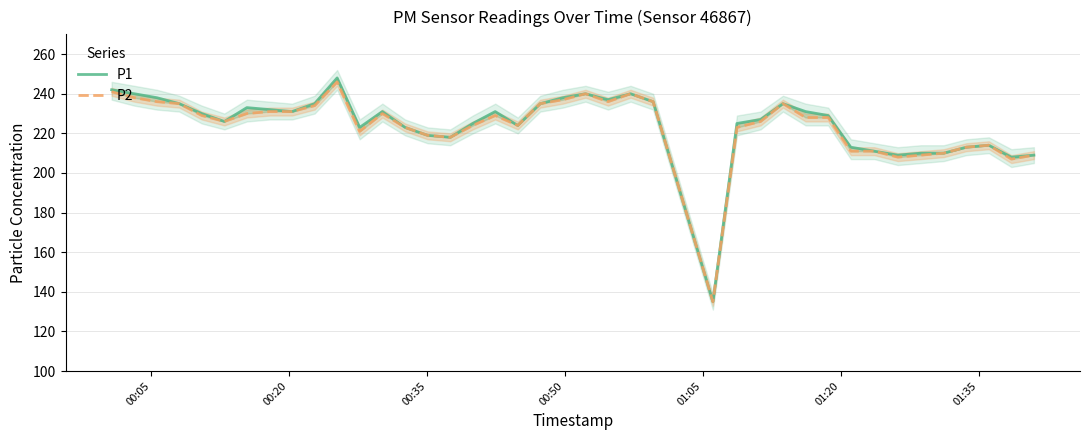

What are all the series names shown in the legend?

P1, P2